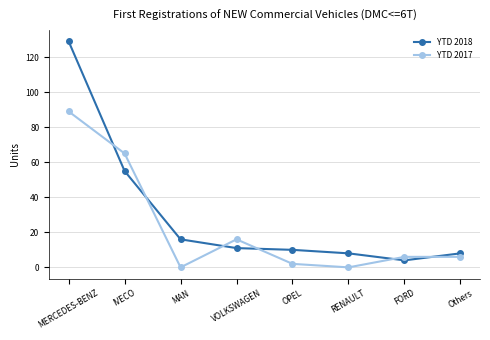

The YTD 2018 series shows 10 at OPEL. True or false?

True